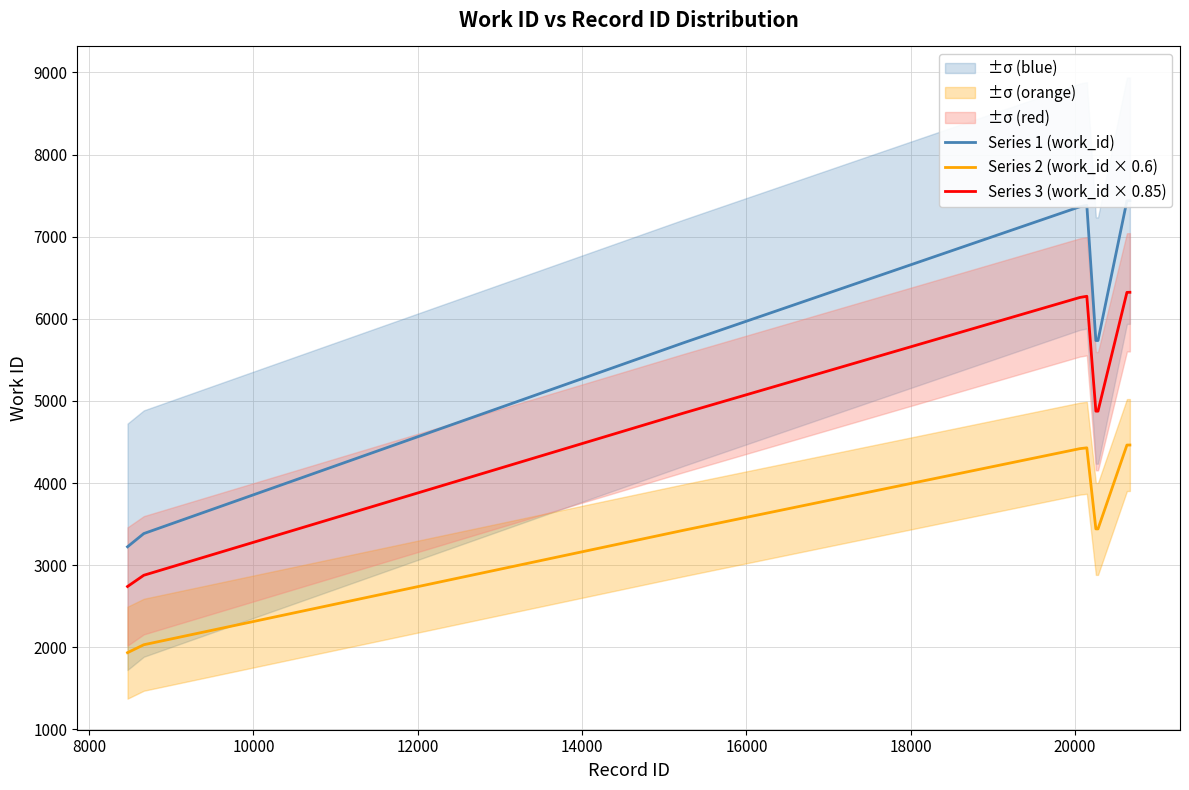

True or false: Series 2 (work_id × 0.6) and Series 3 (work_id × 0.85) intersect in this chart.

False